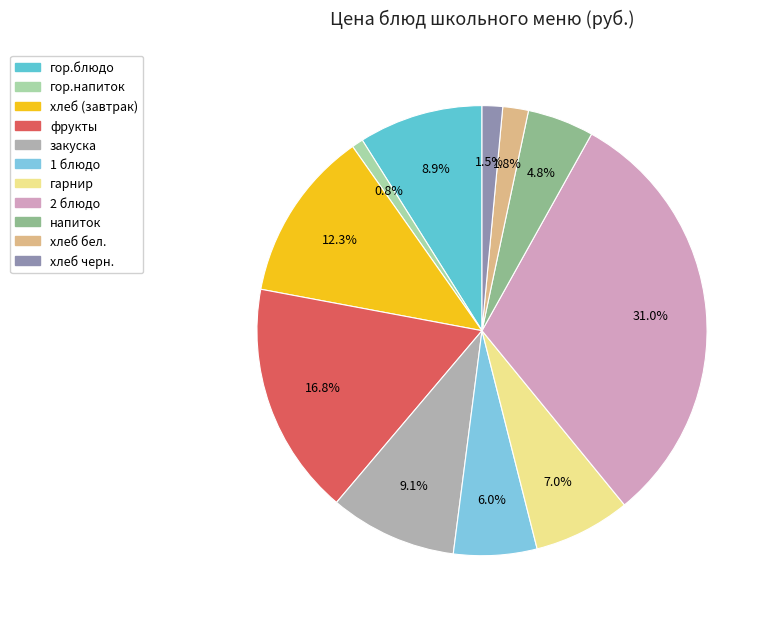

What portion of the pie excludes гарнир?

93.0%